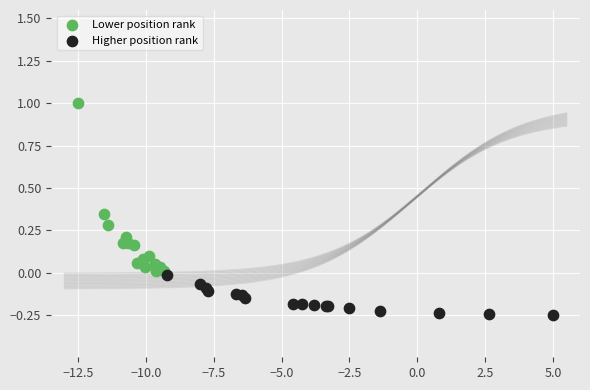

Which series has the largest Y range (max minus min)?

Lower position rank